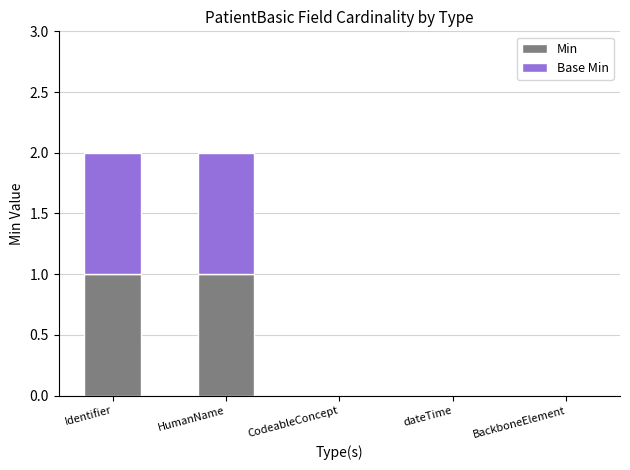

How many series are shown in this chart?

2